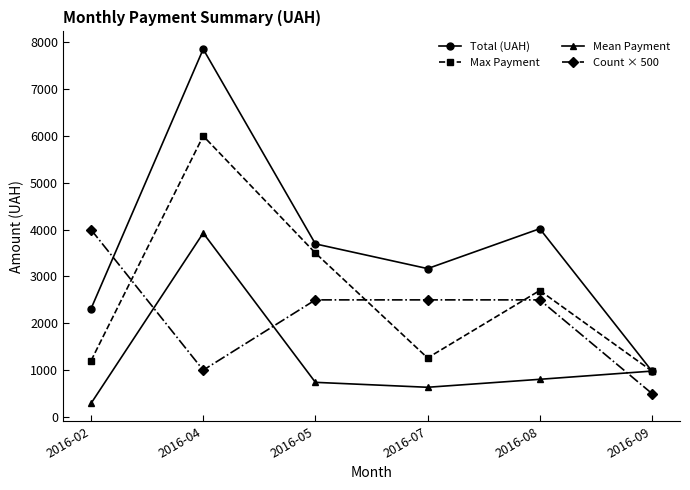

What is the sum of the Count × 500 values at 2016-09 and 2016-04?

1500.0